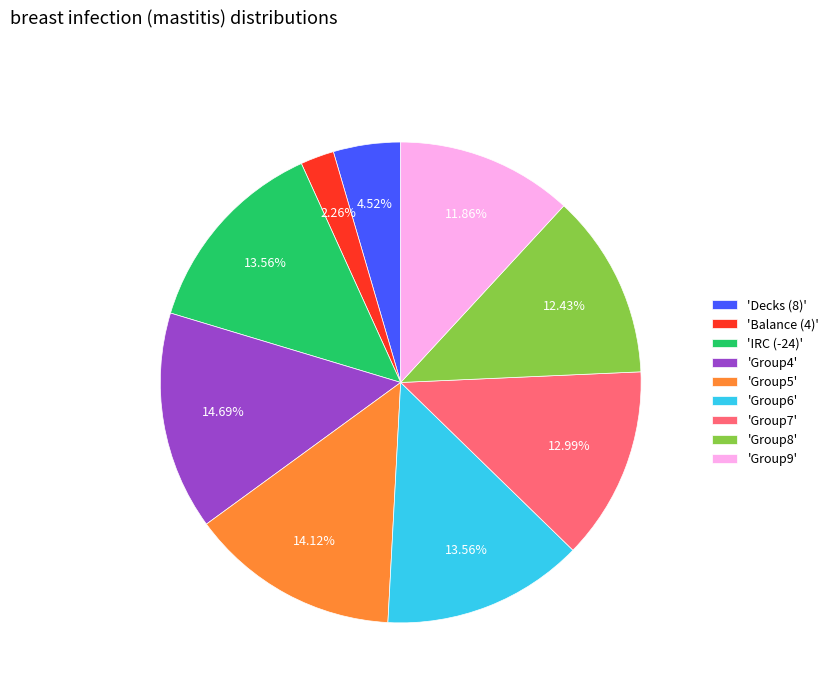

Combined, do 'Balance (4)' and 'Group7' account for over 50%?

No